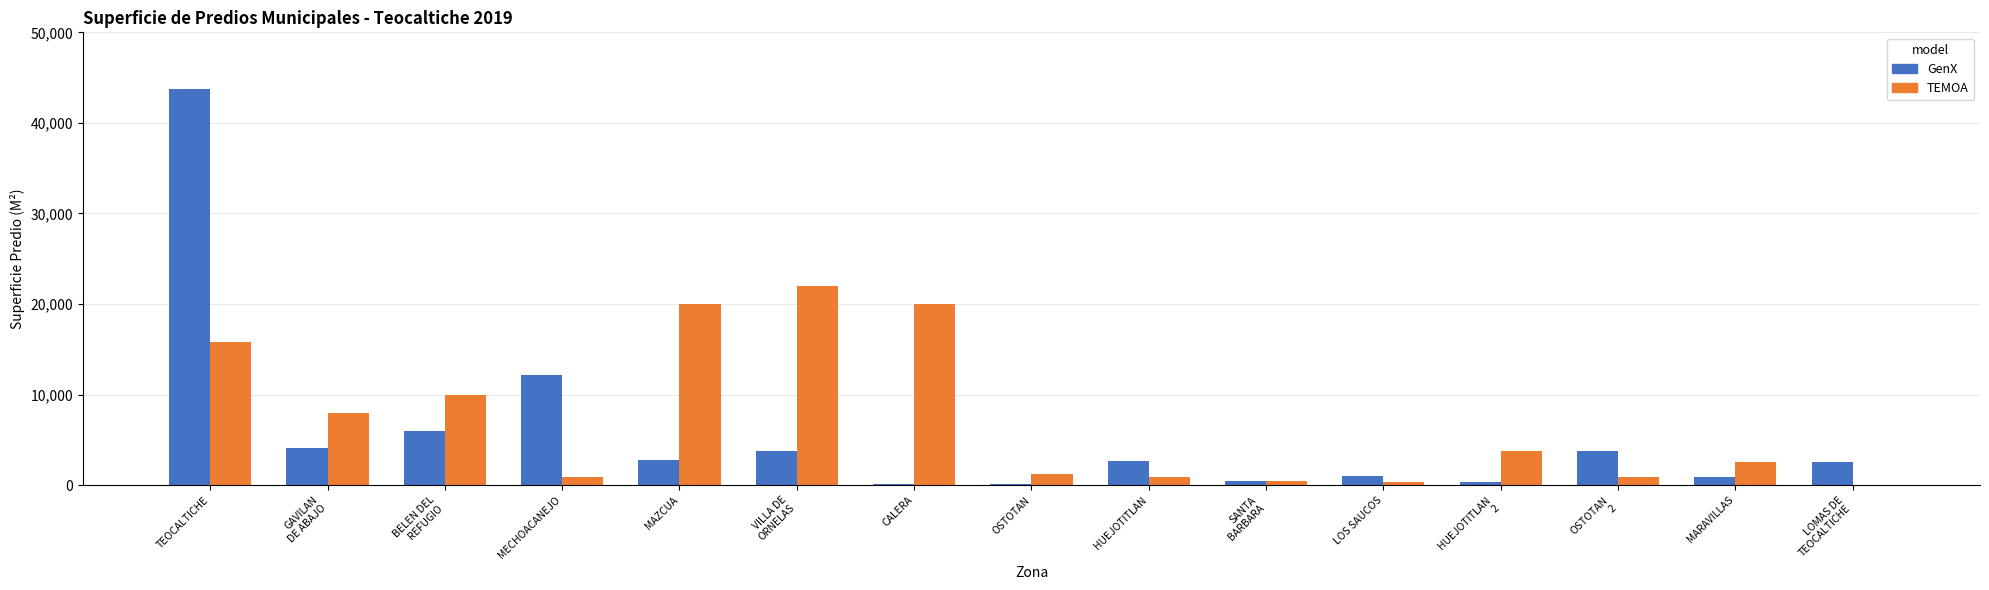

At which label does TEMOA reach its peak?

VILLA DE
ORNELAS